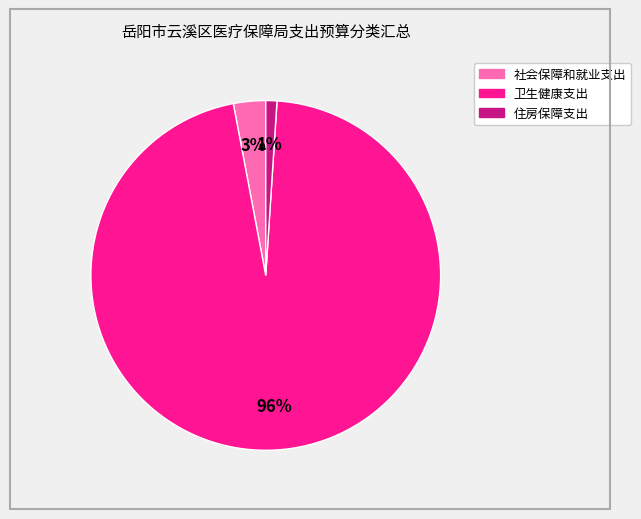

To the nearest percent, what is the difference between the 住房保障支出 and 卫生健康支出 slice percentages?

95%